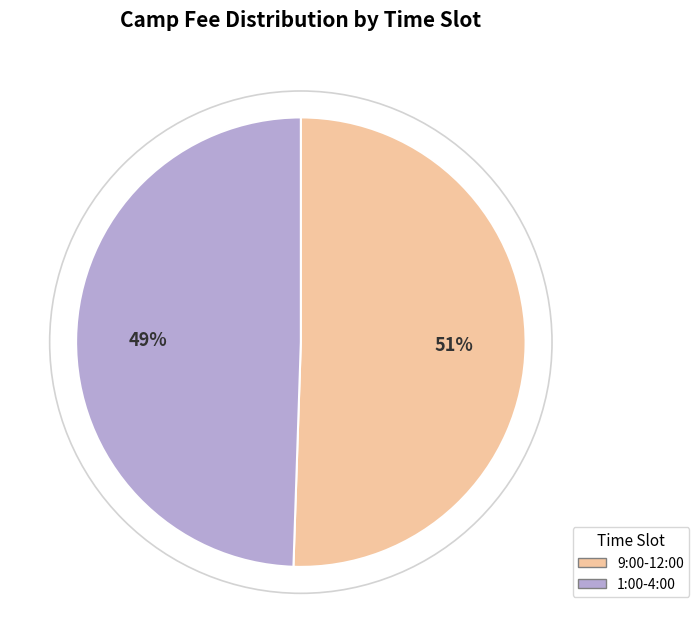

Does any single category account for the majority?

Yes